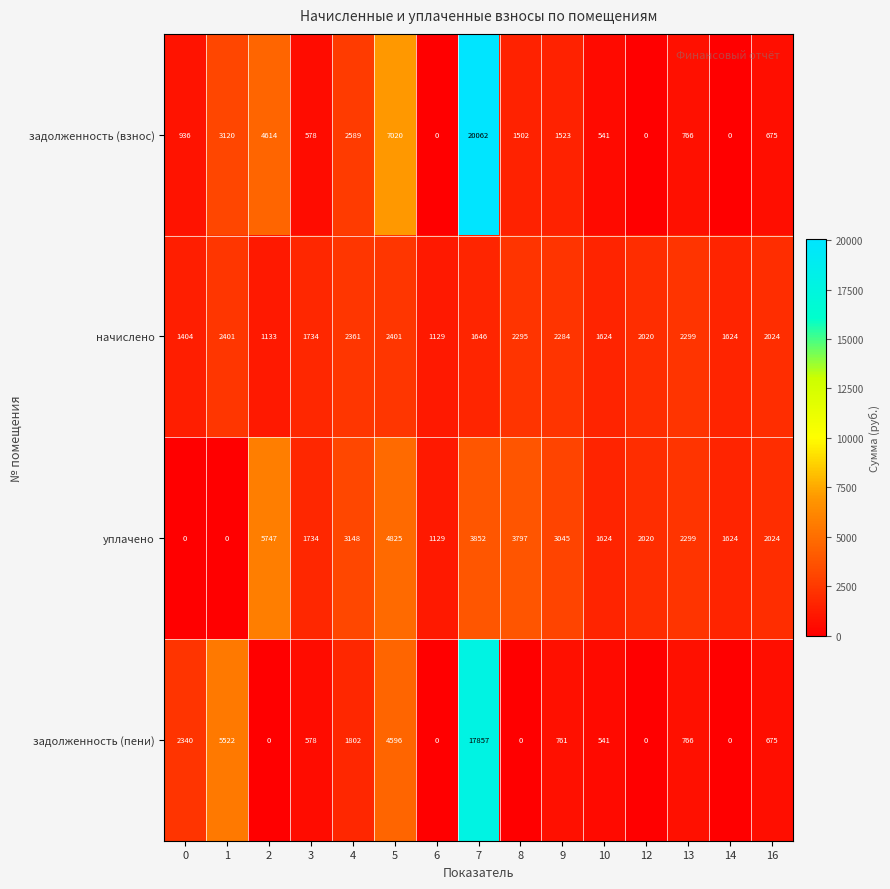

What is the approximate value of задолженность (пени) at 16, to the nearest 100?

700